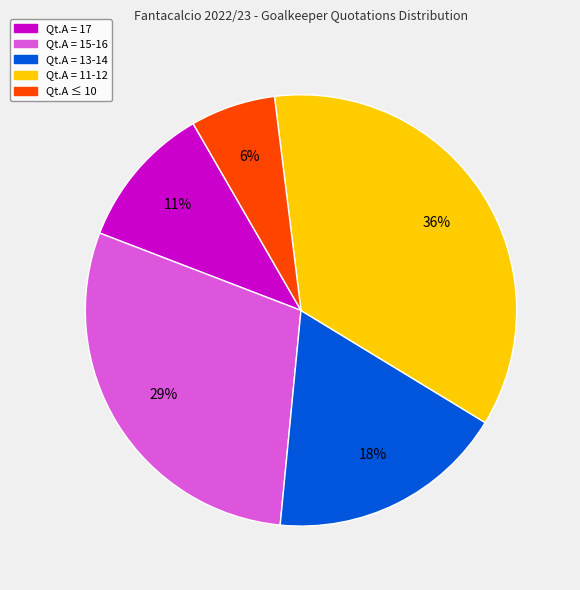

Is Qt.A = 13-14 the majority of the pie?

No